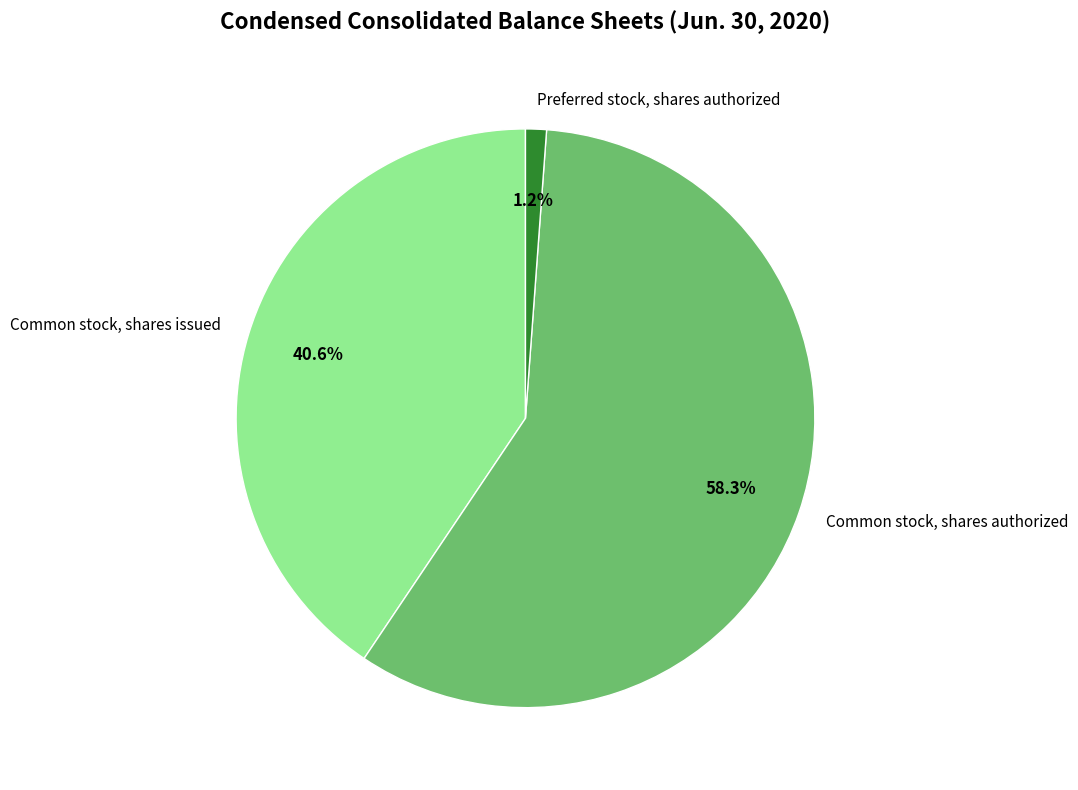

How many segments does this pie chart have?

3